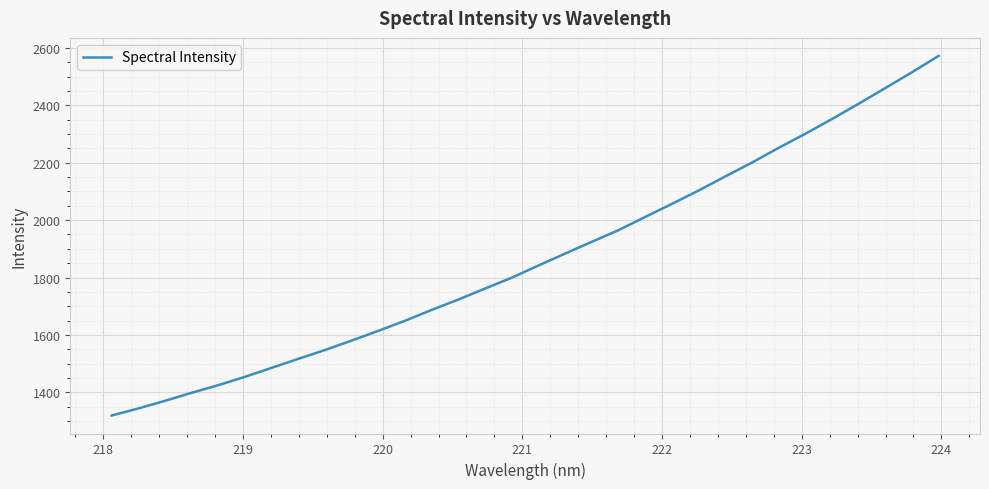

What is the greatest value displayed?

2572.1